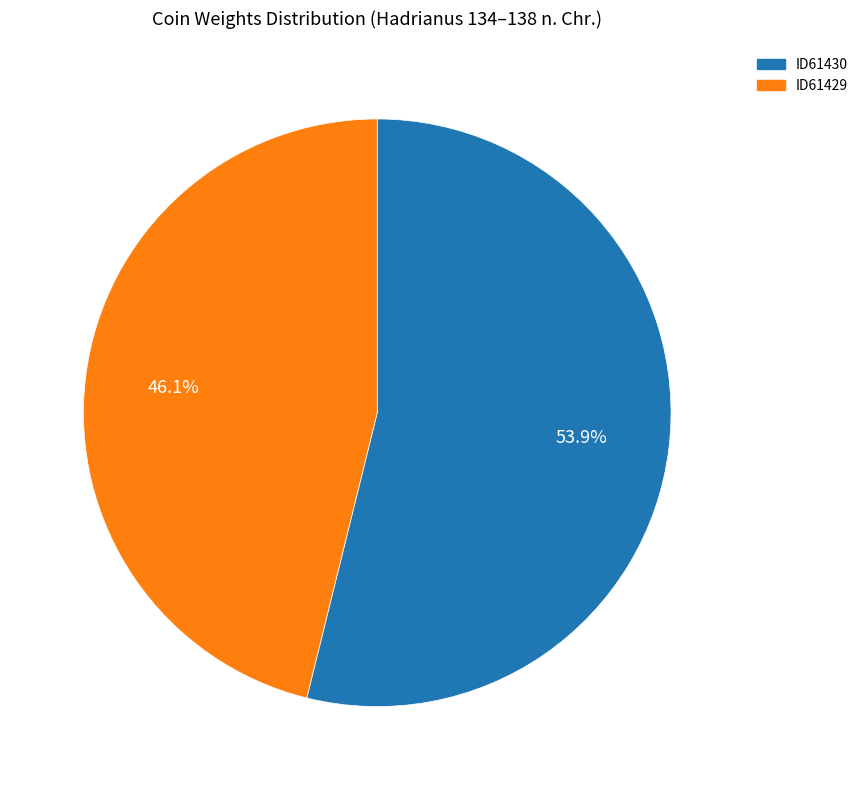

Count the number of slices in the pie.

2